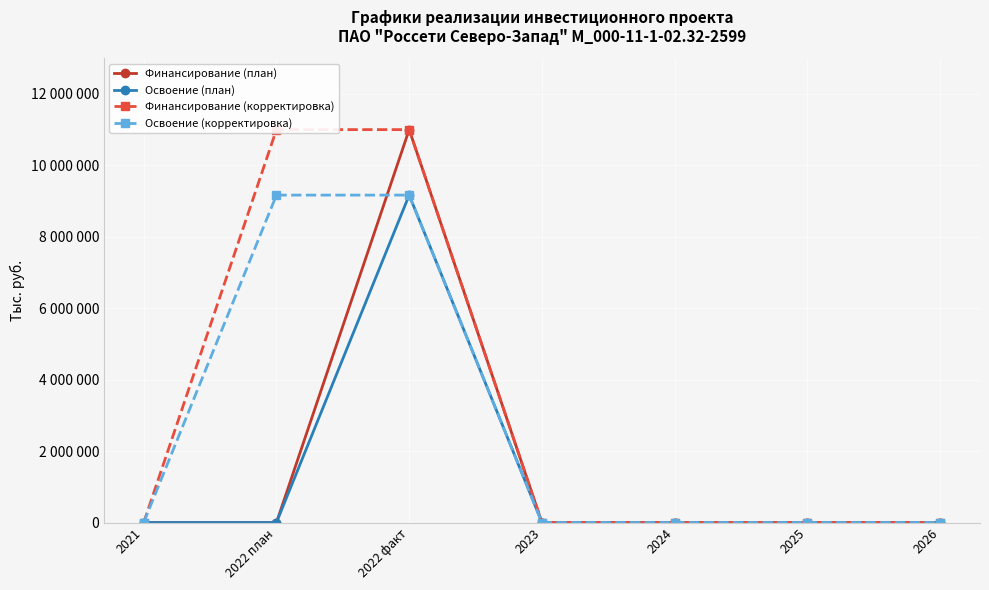

Which label corresponds to the smallest value in the chart?

2021